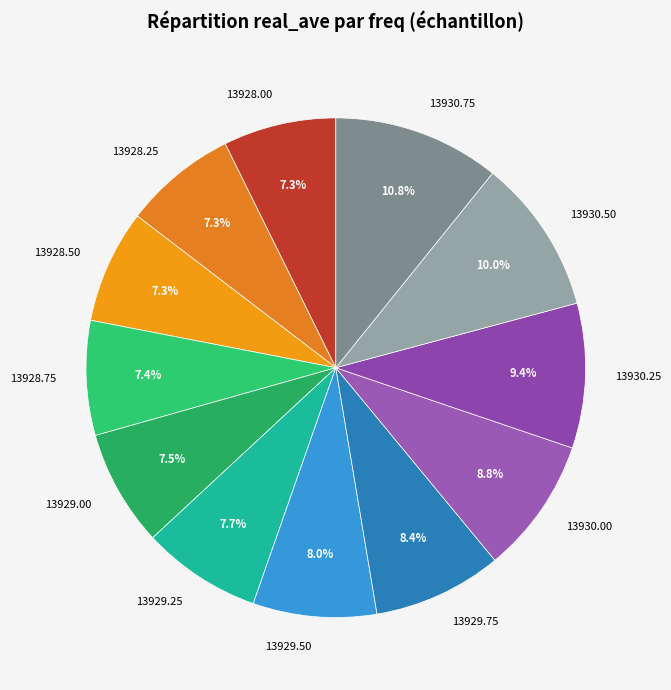

To the nearest percent, what is the combined percentage of 13930.75 and 13928.75?

18%